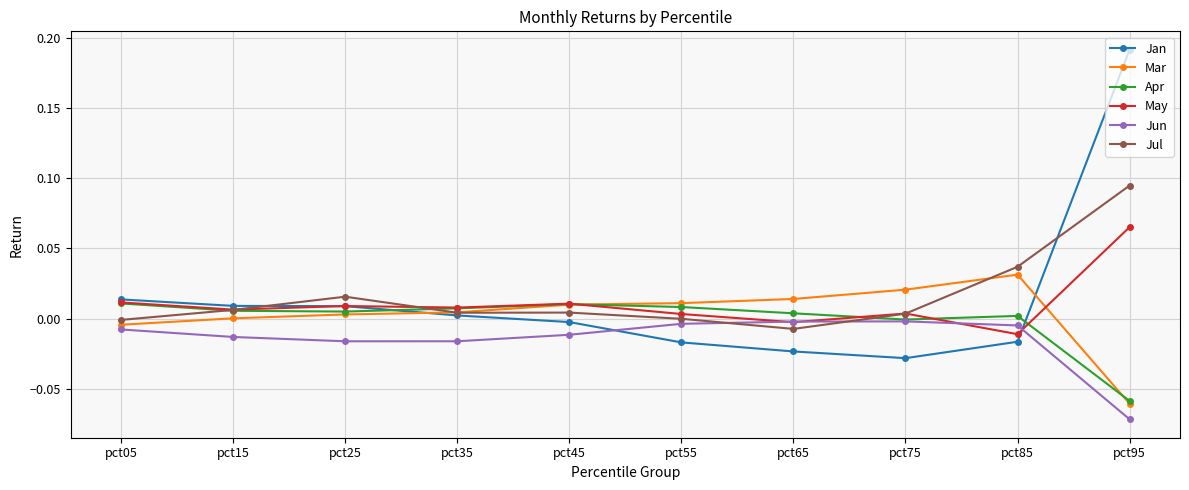

Which category has the highest value in the Mar series?

pct85